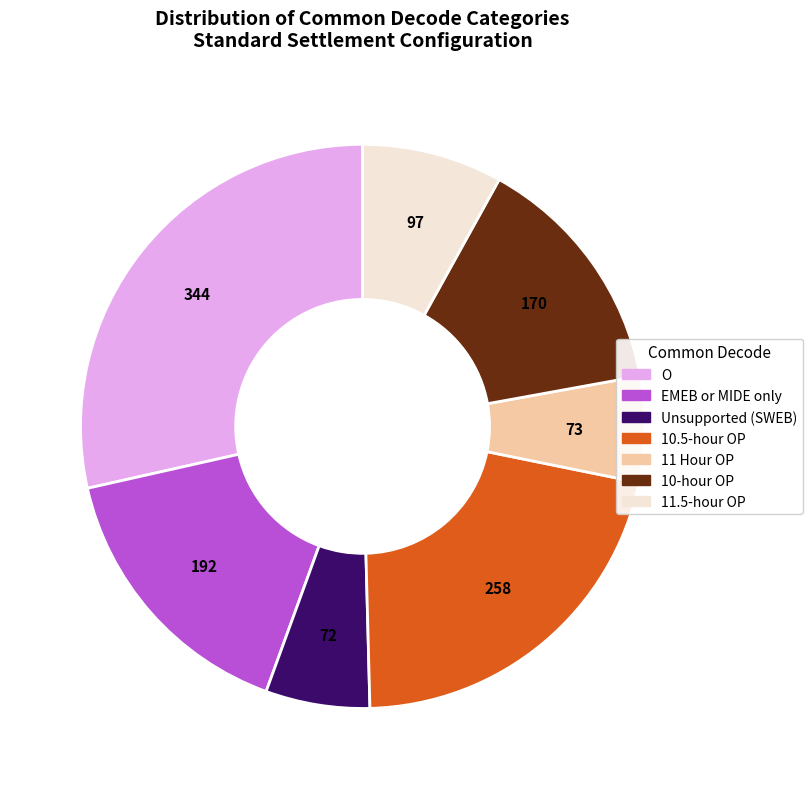

Does any single category account for the majority?

No